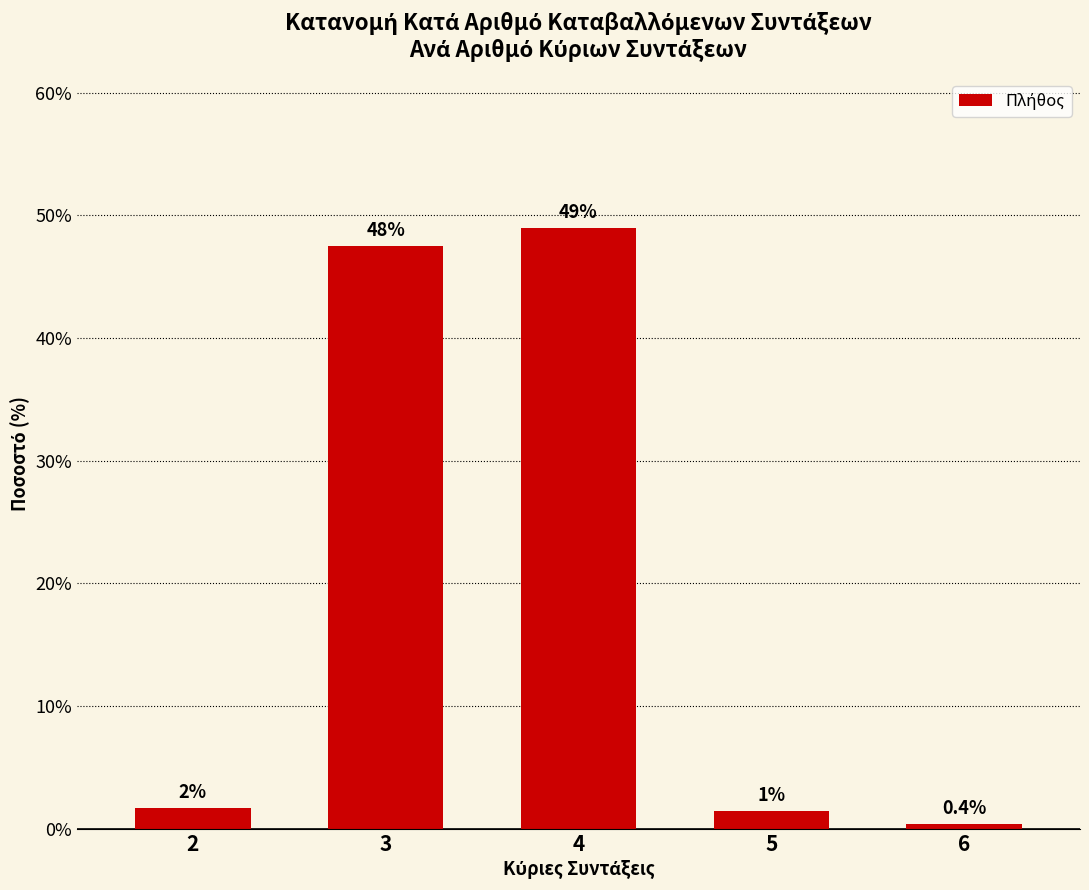

What is the change in value from 3 to 5?

-46.1